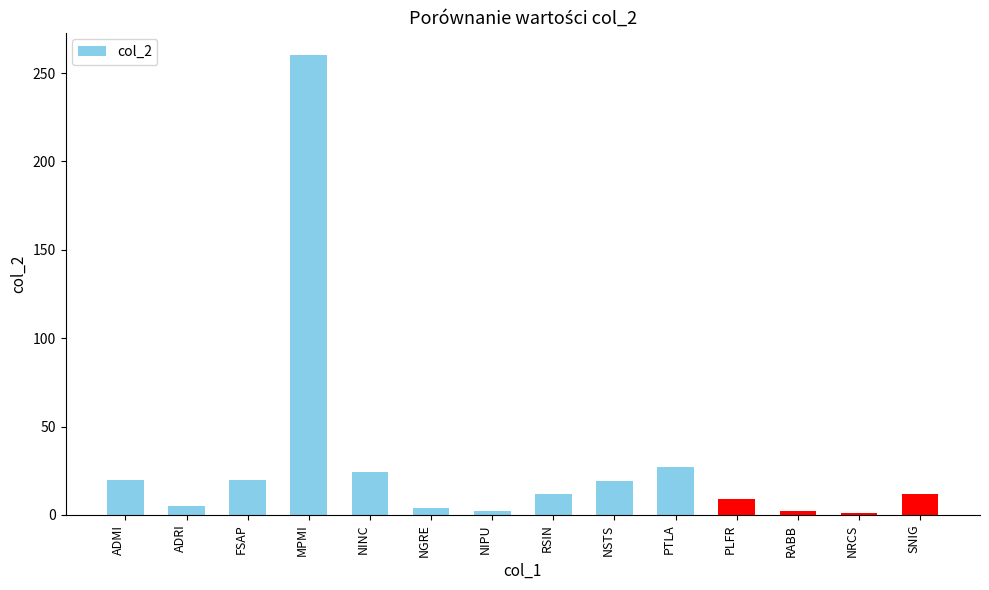

True or false: the data shows 12 at SNIG.

True